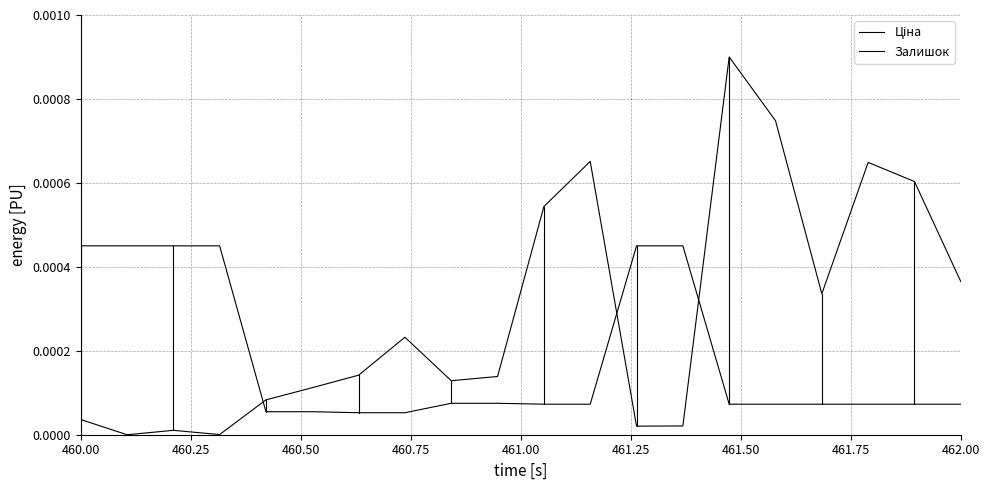

How many intersections are there between Залишок and Ціна?

3